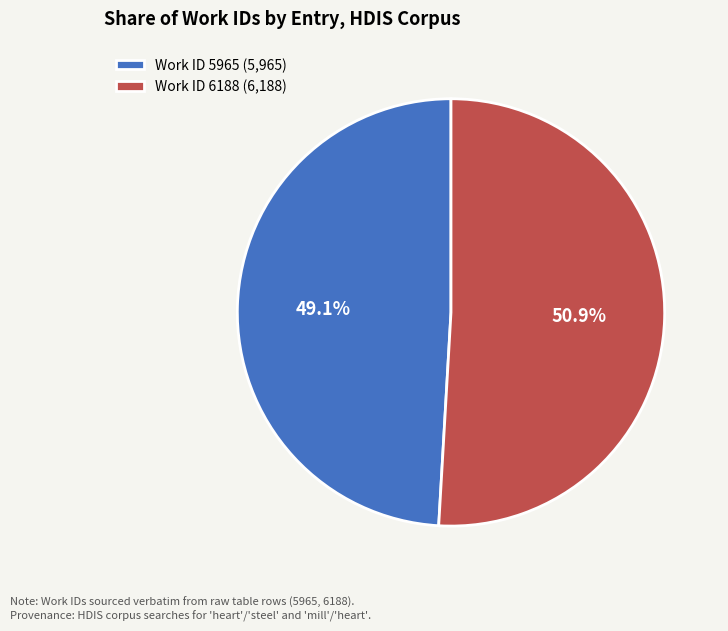

To the nearest percent, what portion does Work ID 5965 represent?

49%